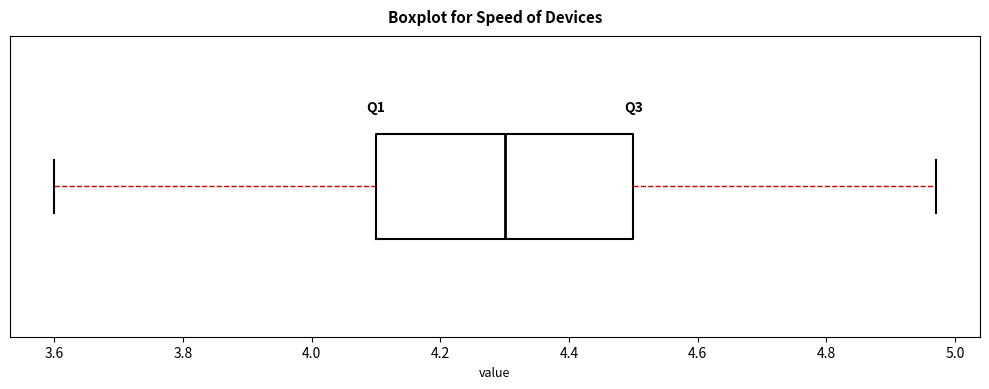

Read this box plot against the x-axis: the position of the median line, the range covered by the box, and the ends of both whiskers. The values are not printed on the chart, so give them approximately, as read against the axis.

median 4.30, box 4.10 to 4.50, whiskers 3.60 to 4.98